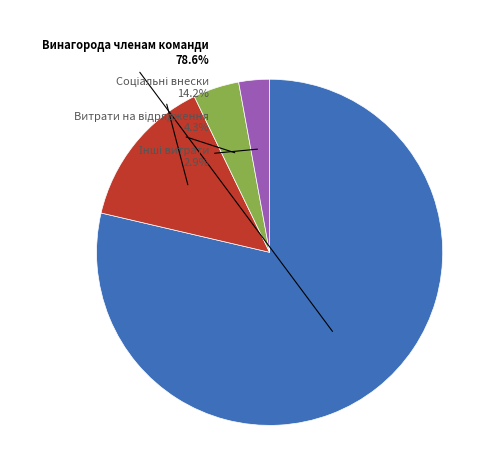

Is Винагорода членам команди the majority of the pie?

Yes